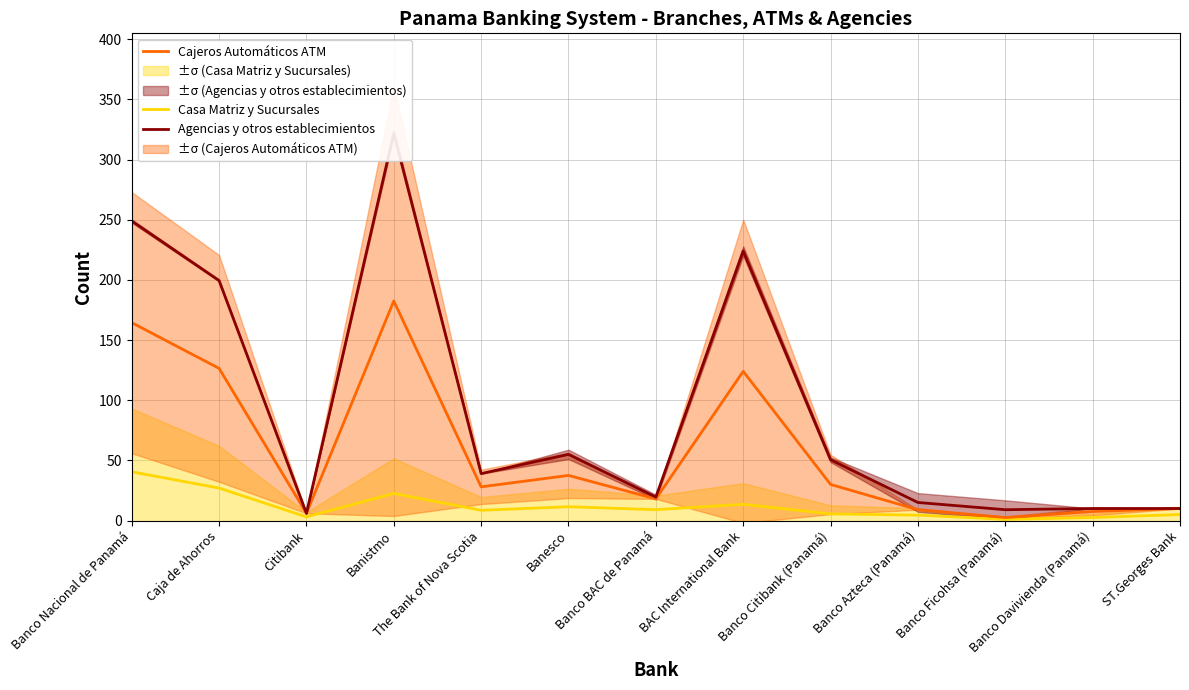

Where is Cajeros Automáticos ATM nearest to the value 92?

BAC International Bank